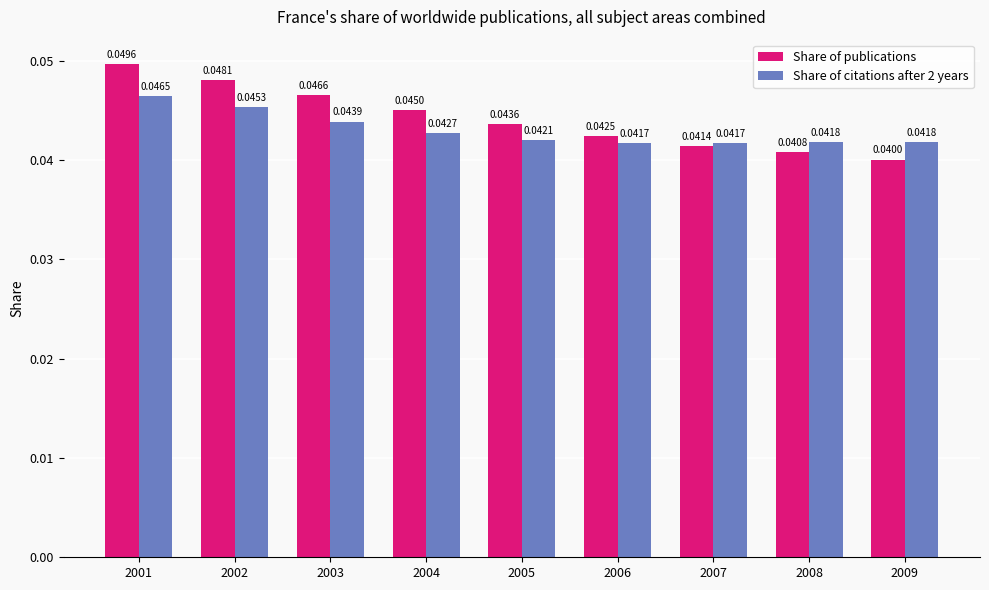

Between 2002 and 2007, which series saw the biggest shift?

Share of publications